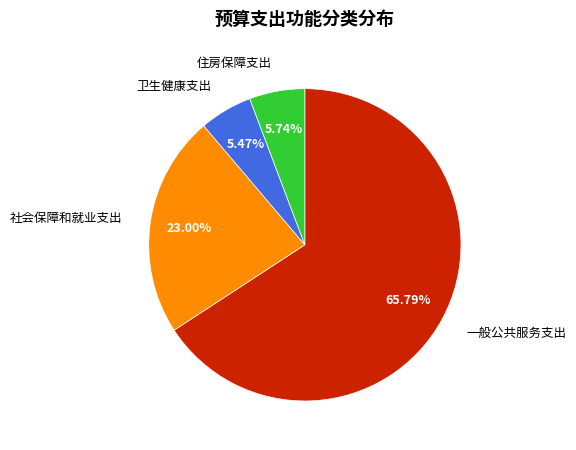

Between 社会保障和就业支出 and 卫生健康支出, which is larger?

社会保障和就业支出